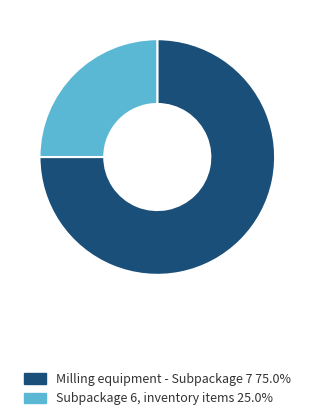

Does any single category account for the majority?

Yes